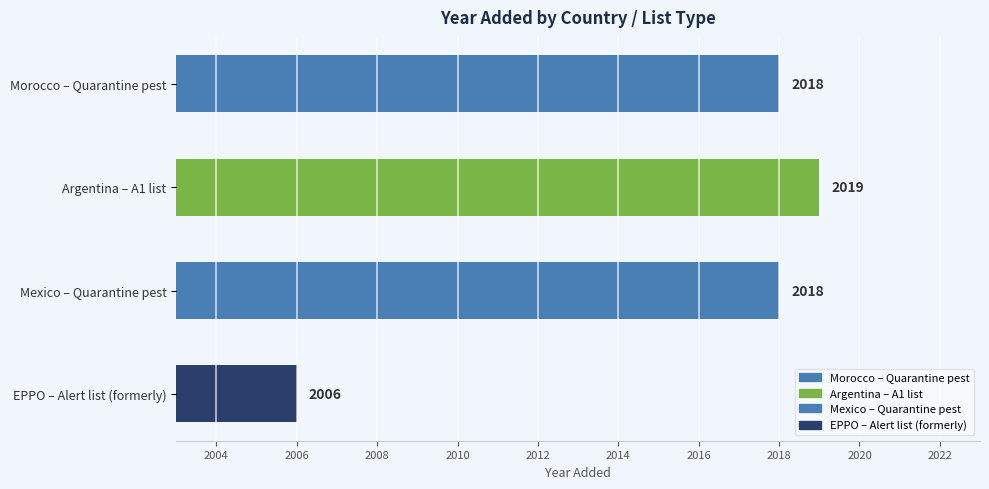

What is the greatest value displayed?

2019